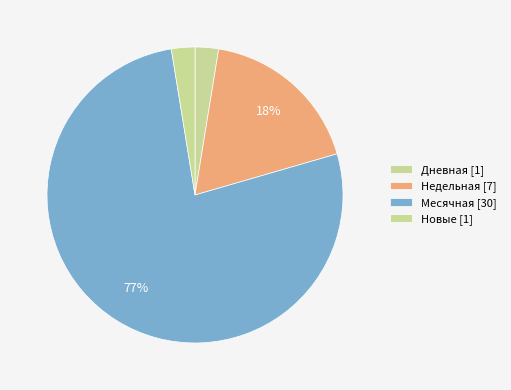

Count the number of slices in the pie.

4